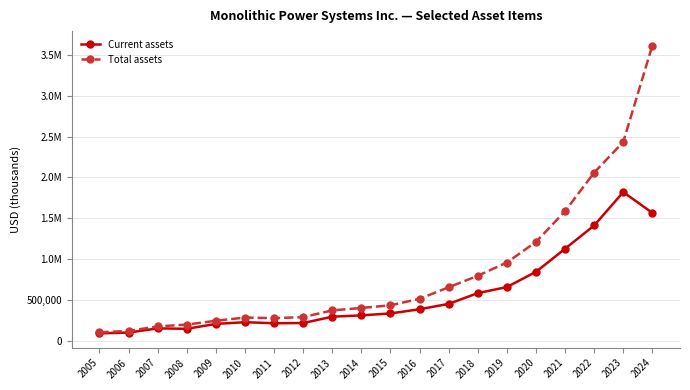

Rank the categories by Current assets value from highest to lowest.

2023, 2024, 2022, 2021, 2020, 2019, 2018, 2017, 2016, 2015, 2014, 2013, 2010, 2012, 2011, 2009, 2007, 2008, 2006, 2005